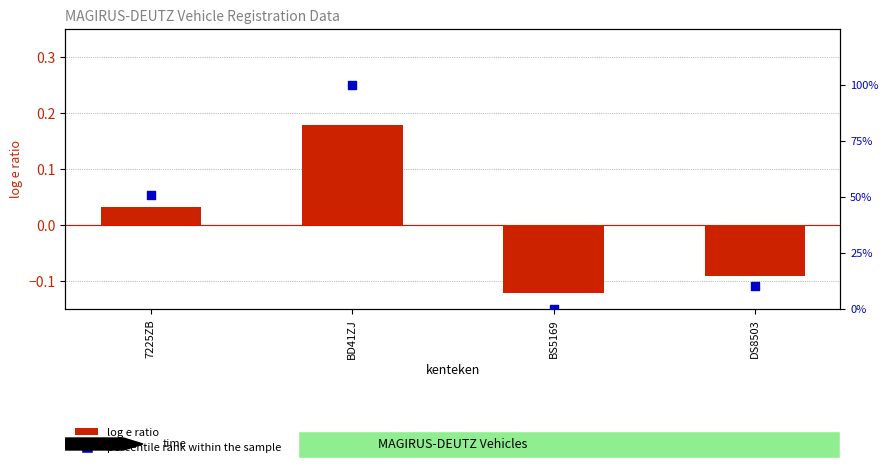

Which series contains the lowest Y value?

log e ratio